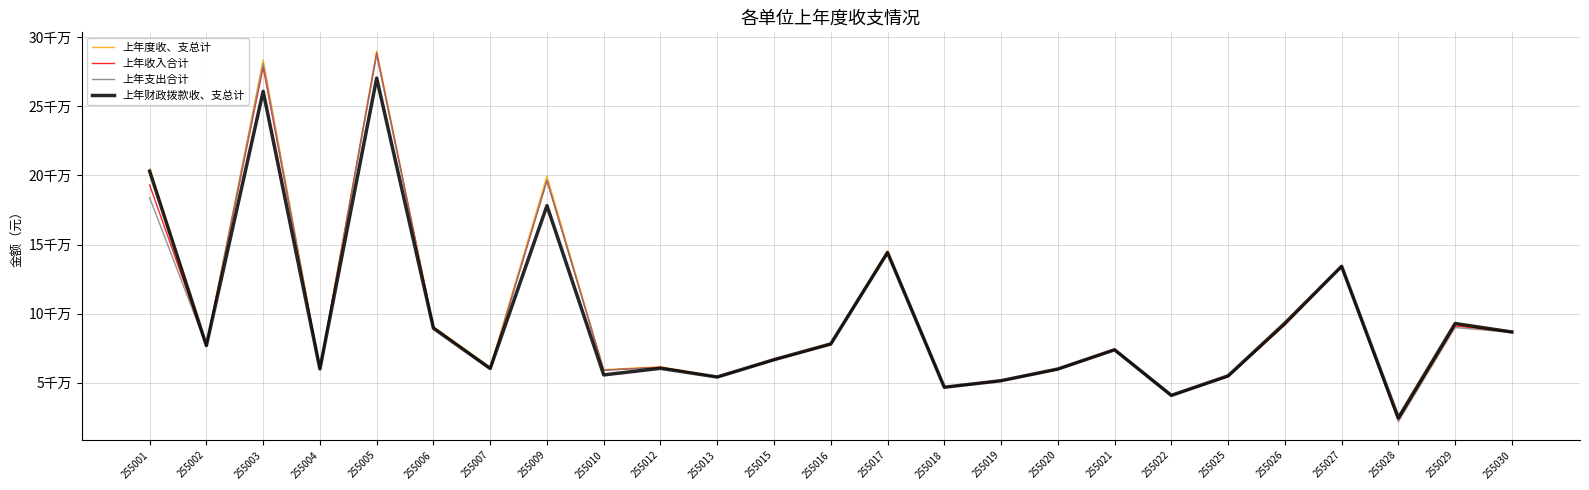

Reading left to right, list all the values displayed in this chart.

上年度收、支总计: 204815739.2	77073647.3	283764654.6	60141801.5	290214790.7	90558479.9	61029504.2	199601268.1	59363865.2	61557524.6	54242718.0	66964861.9	78267034.7	145498946.9	46846969.6	51428352.8	60091869.6	74098399.7	40910879.5	54997219.3	93097841.8	134597530.4	24526482.2	92803696.9	87080901.7
上年收入合计: 193117149.2	76818874.1	278344978.0	59700435.8	288463120.3	90014906.0	59785760.7	196390061.9	59016079.7	61104391.2	54014280.2	66281214.7	77682139.7	144166212.0	46598684.6	51306052.8	59662475.5	73936257.6	40702768.3	54628763.8	91645383.6	134113876.5	22651444.8	91064660.8	86670944.3
上年支出合计: 183925313.9	76680481.8	280967247.5	59605702.0	287299250.9	90105988.0	59807073.5	196468056.7	59030210.1	60984539.9	53943851.3	66716339.0	77312690.6	144182377.0	46529540.0	51397365.3	59384709.5	73593510.3	40587317.5	54219300.3	92000674.6	134316087.0	21792152.2	89894331.8	86339583.9
上年财政拨款收、支总计: 203068589.2	76829347.3	260923178.6	59936701.5	270463479.1	89382479.9	60247324.2	178141868.1	55606151.1	60374206.9	54081718.0	66622211.9	78022034.7	144159788.4	46663379.7	51407352.8	59859119.6	73777999.6	40772294.5	54902019.3	93019238.8	134221339.2	24526482.2	92803696.9	86670944.3